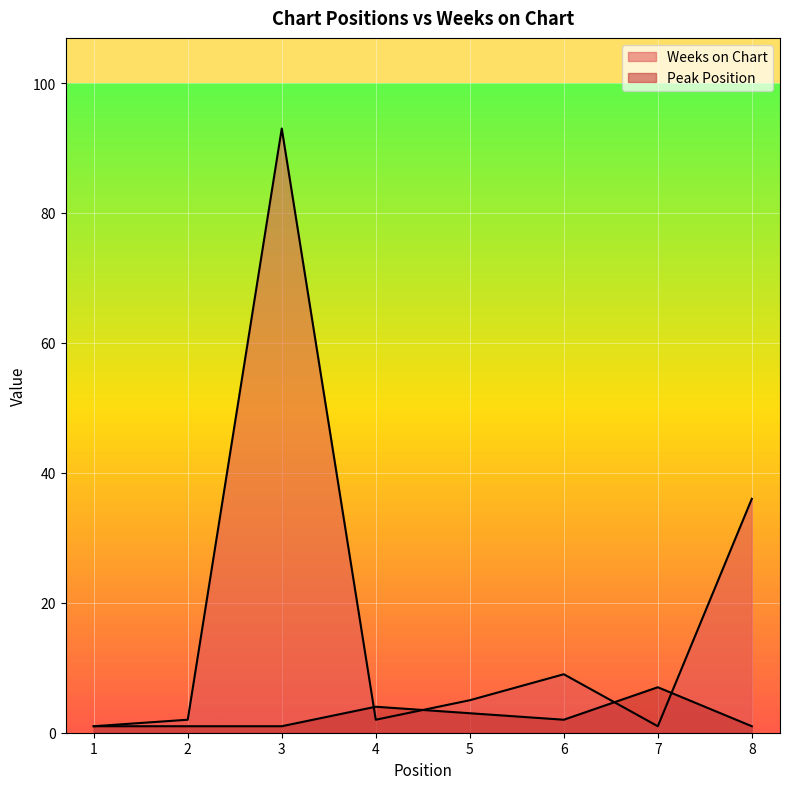

Which series has the widest spread of values?

Weeks on Chart